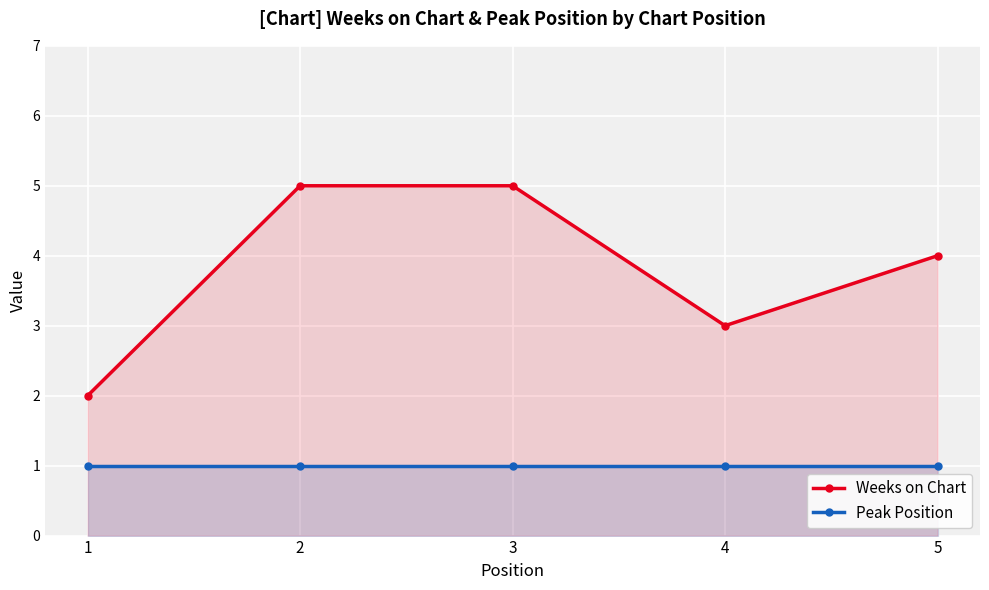

At which category is the sum across all series the highest?

2